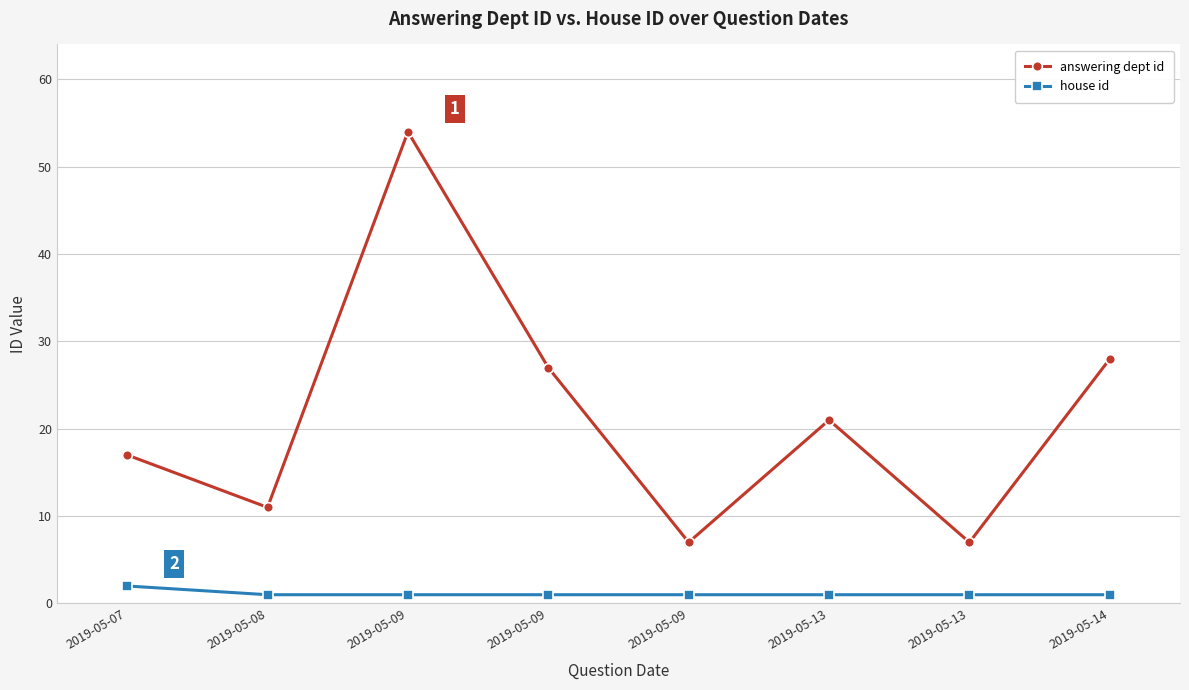

The value of answering dept id at 2019-05-09 is 4. True or false?

False